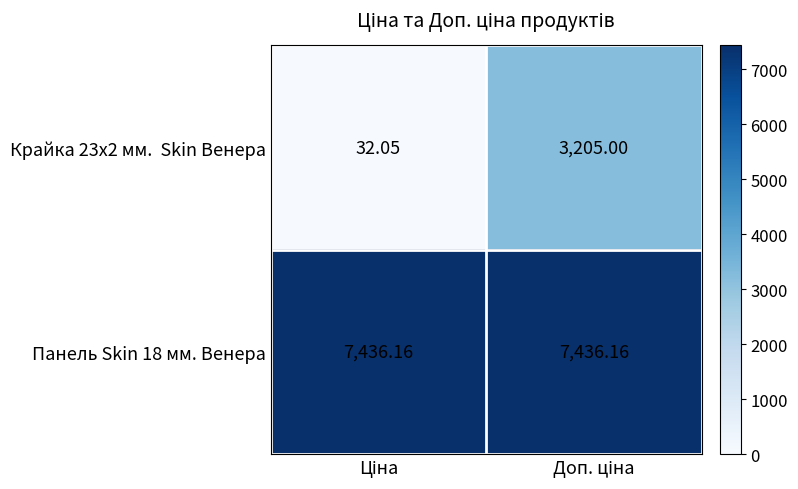

Which has a higher value, Ціна or Доп. ціна?

Доп. ціна